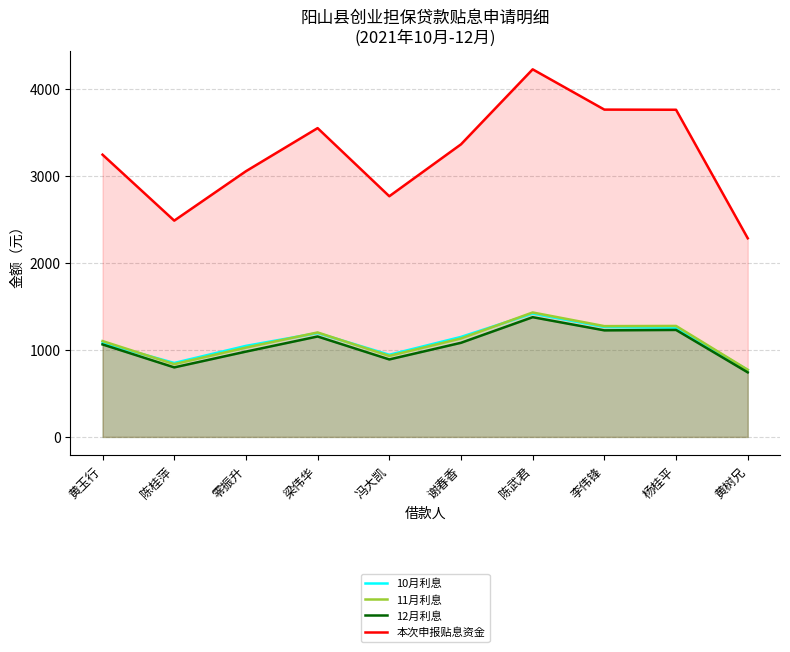

What is the label of the 6th point from the right?

冯大凯